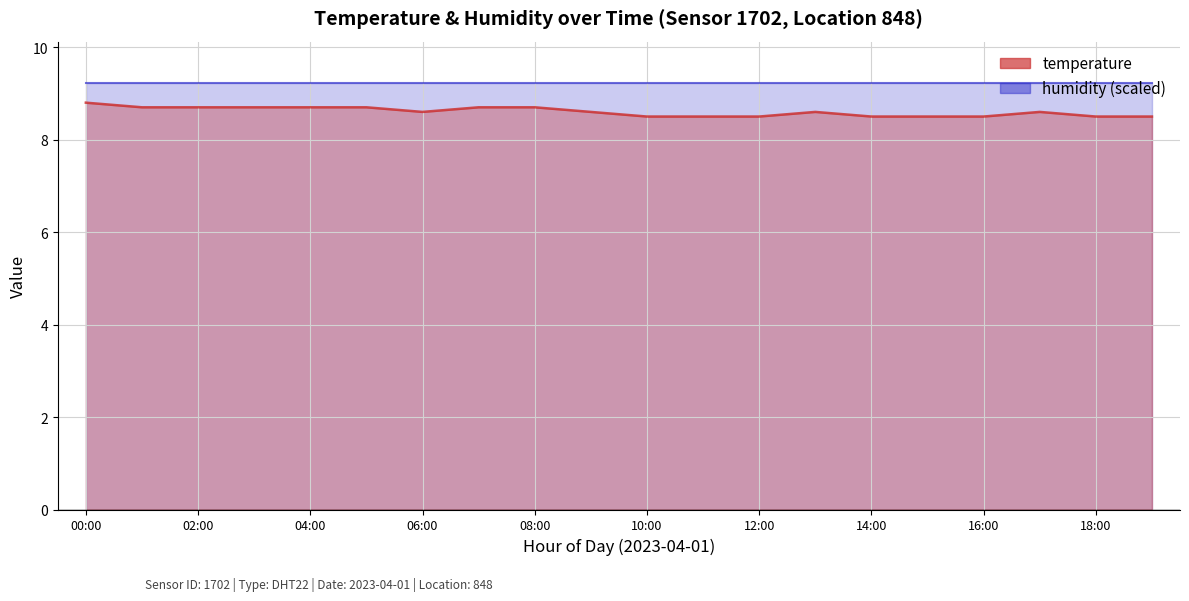

Which has a higher value, 19:00 or 06:00?

06:00